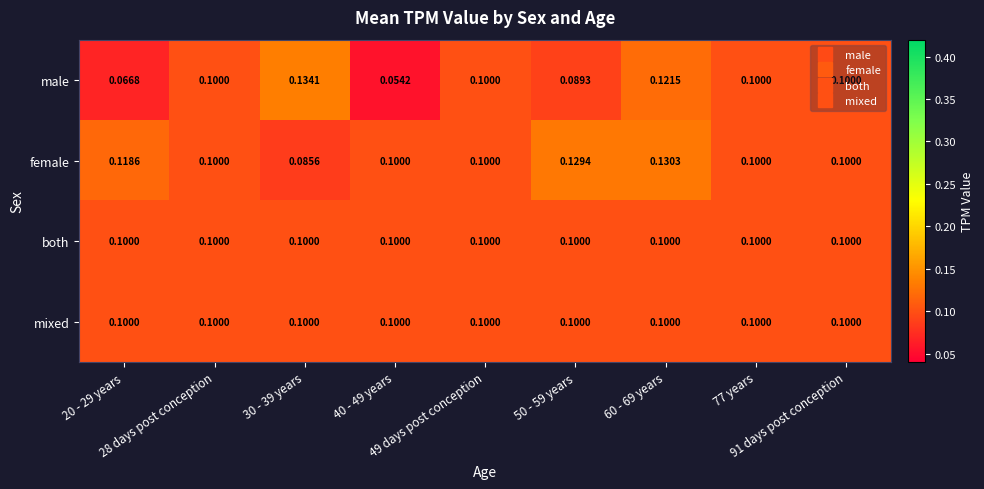

Which series has the largest total across all categories?

female